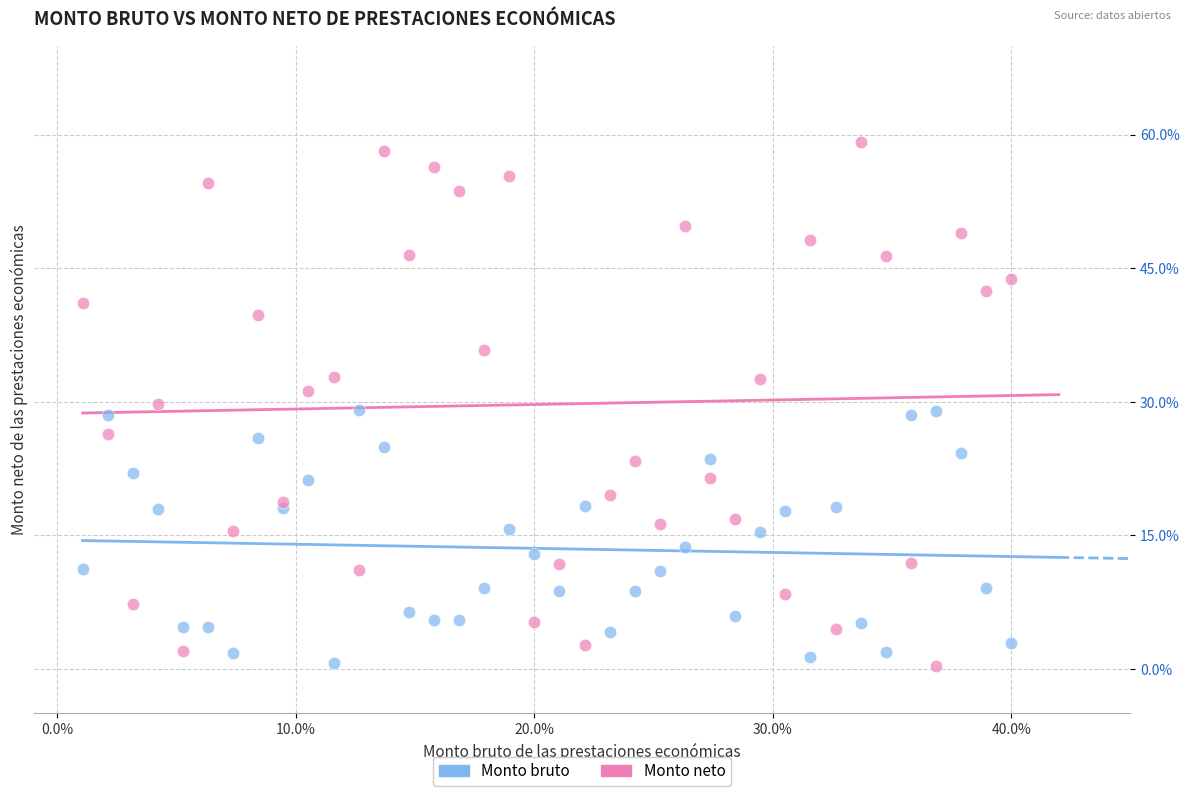

Which series contains the highest Y value?

Monto neto